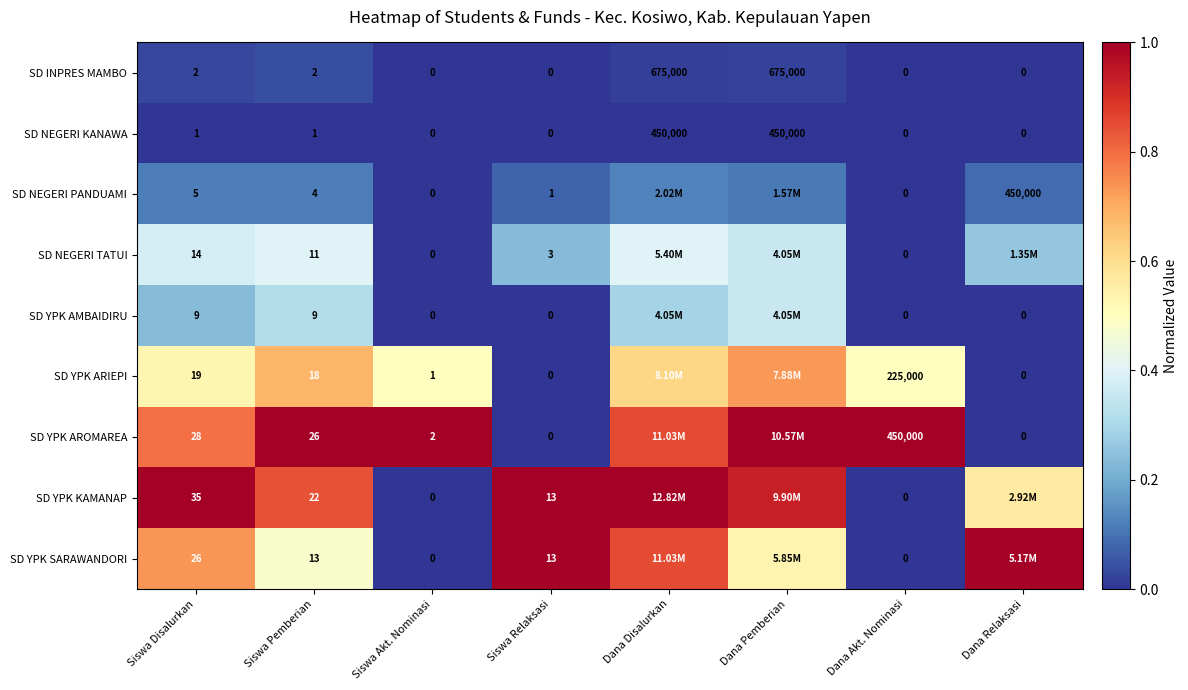

Is the value of SD YPK SARAWANDORI at Siswa Disalurkan greater than the value of SD YPK AMBAIDIRU at Siswa Pemberian?

Yes